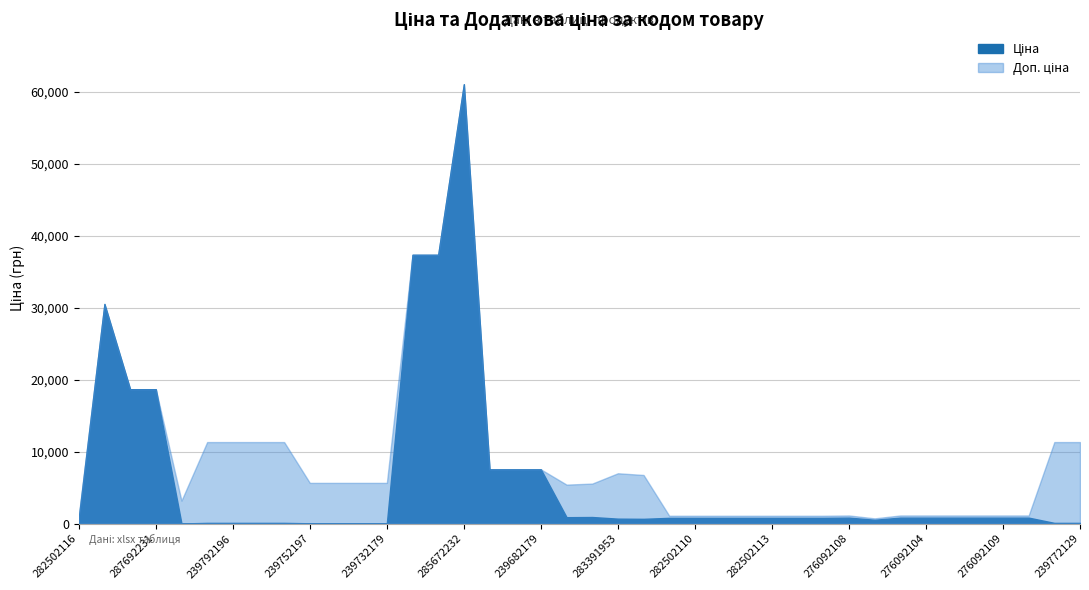

The value of Доп. ціна at 239772179 is 11334.0. True or false?

True